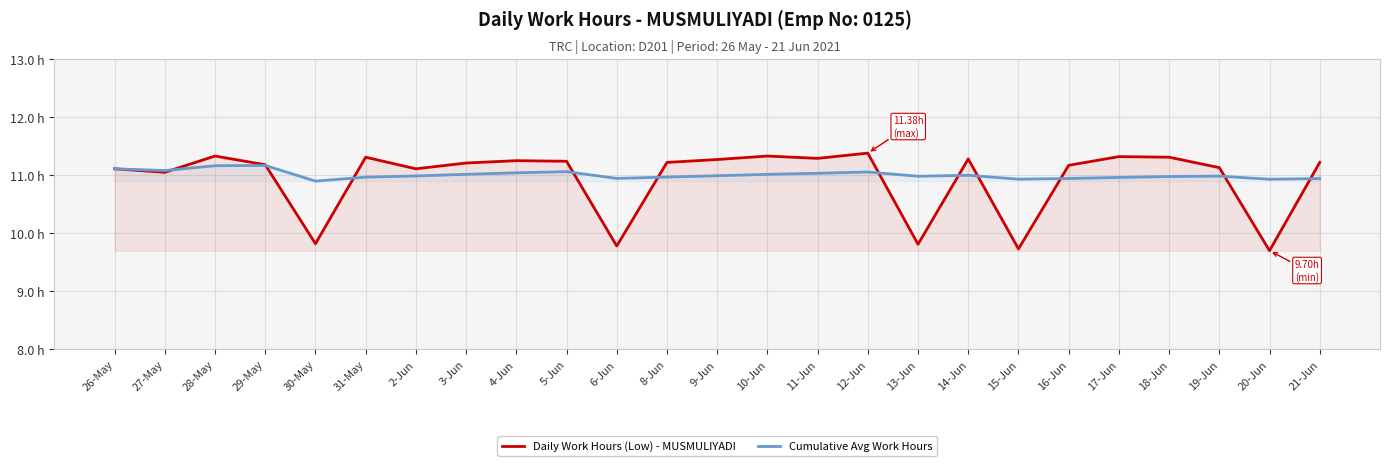

Is this an area chart (filled region under the line)?

No